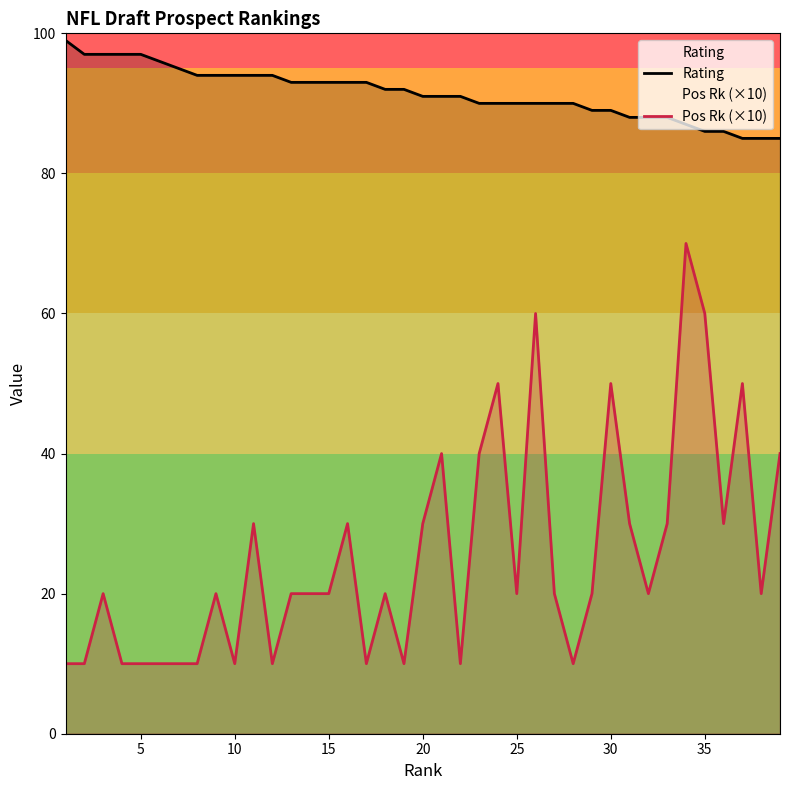

Which series has the largest total across all categories?

Rating